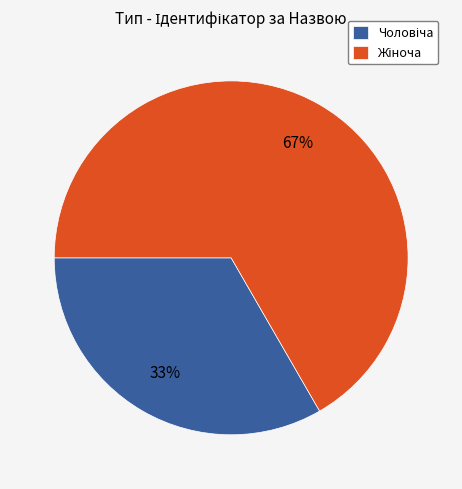

Is there any slice that represents more than half of the pie?

Yes